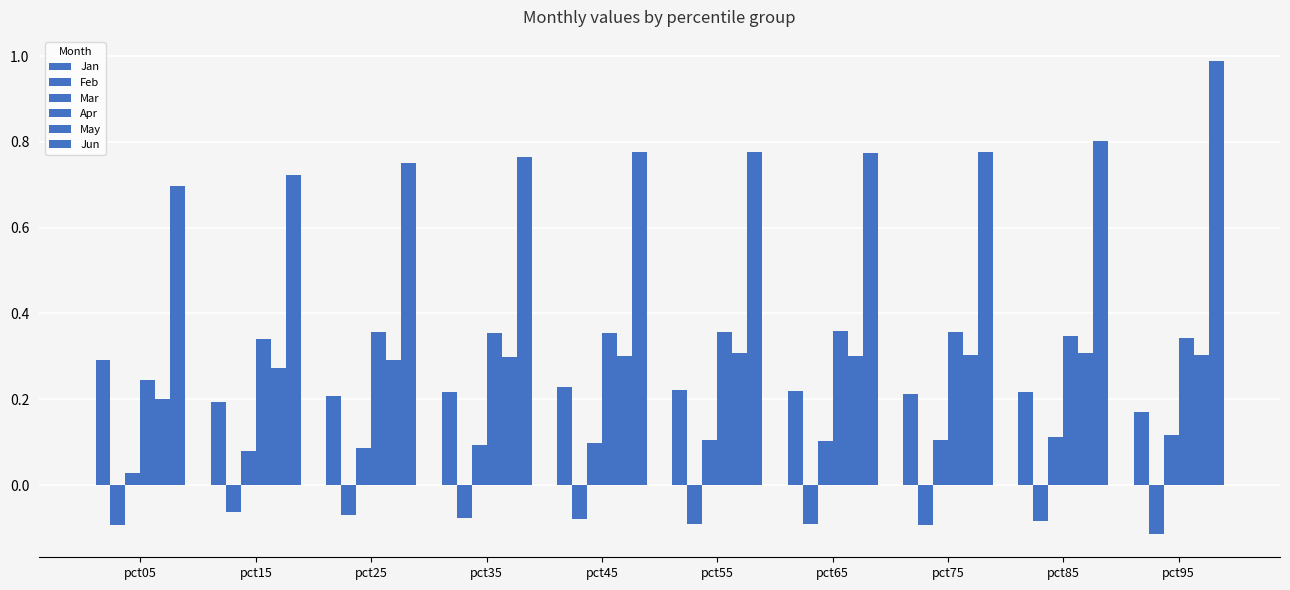

Rank the series at pct25 from lowest to highest value.

Feb, Mar, Jan, May, Apr, Jun